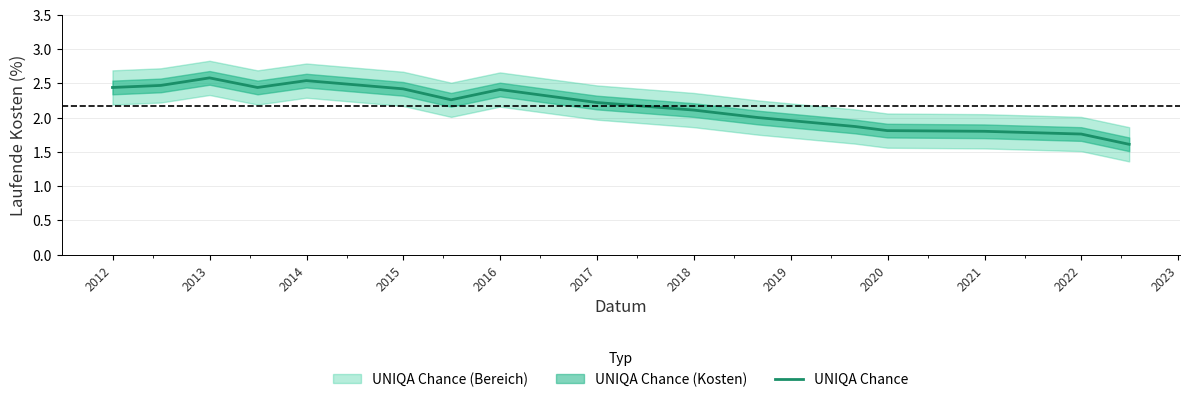

What is the highest value of the UNIQA Chance series?

2.6